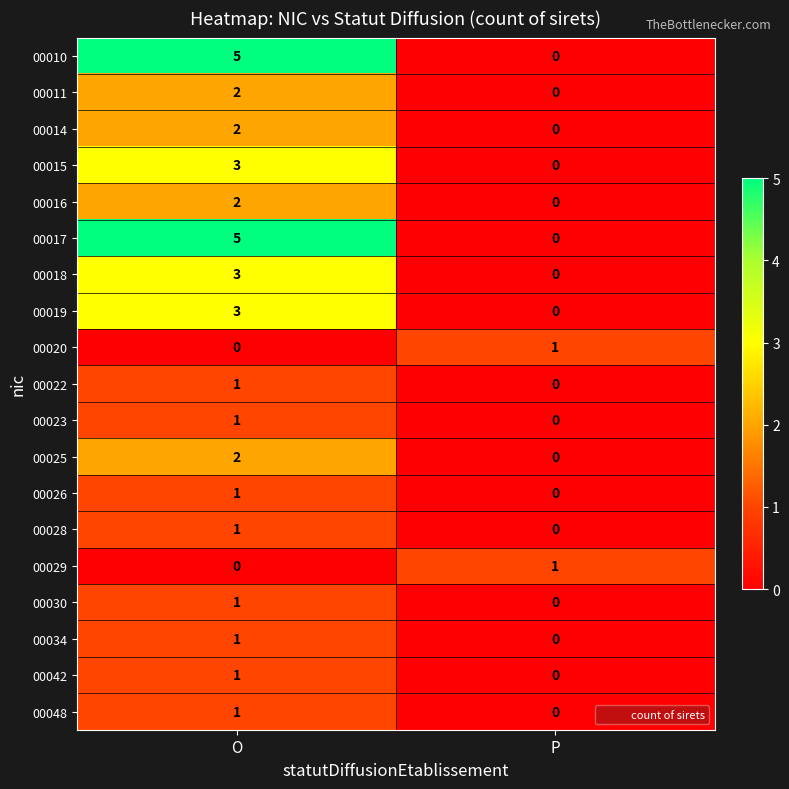

At which label does 00016 reach its minimum?

P